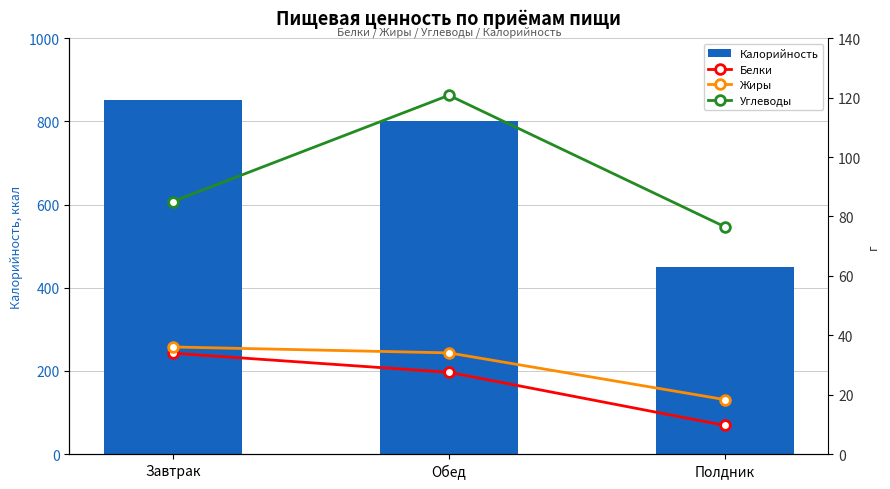

Between Завтрак and Полдник, which is larger?

Завтрак